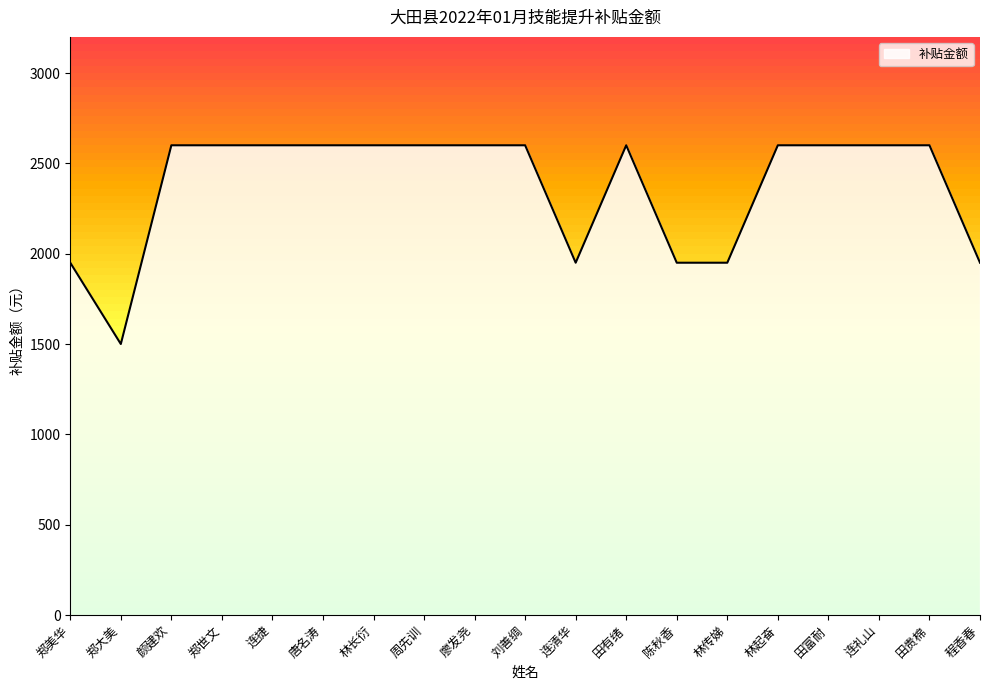

What is the change in value from 郑世文 to 林传娣?

-650